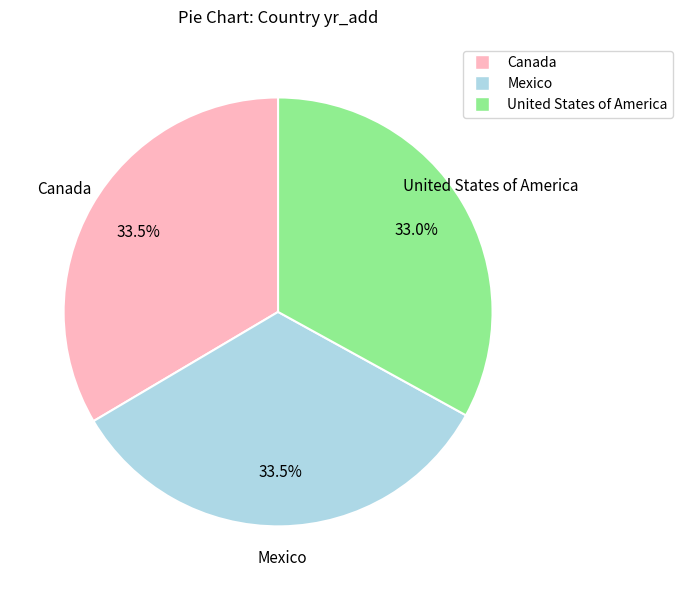

Is there any slice that represents more than half of the pie?

No